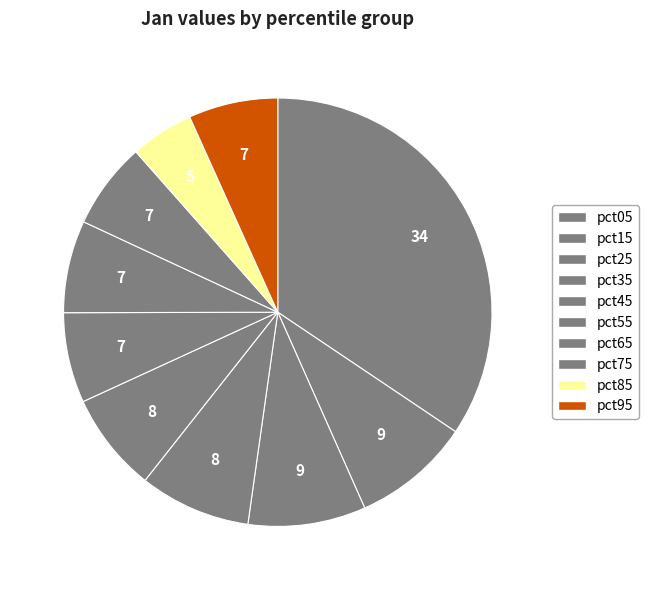

The pct15 slice represents 1% of the pie. True or false?

False